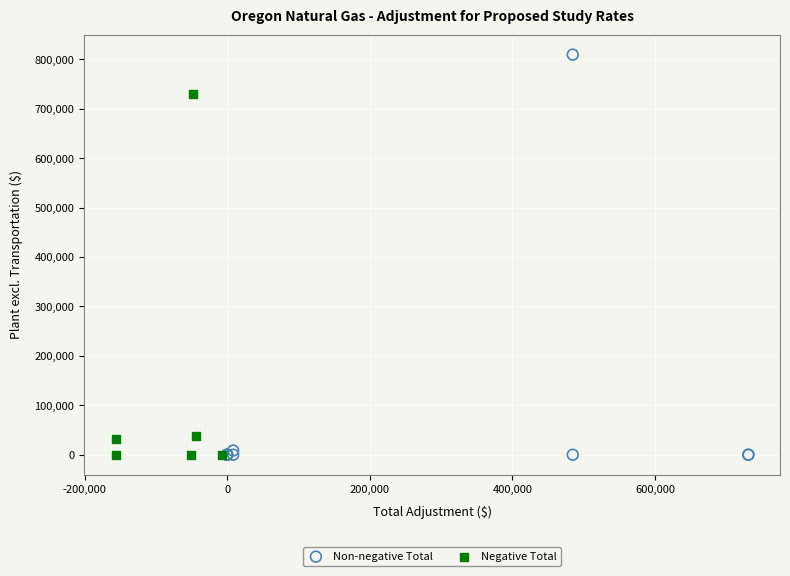

Which series reaches the maximum Y coordinate?

Non-negative Total